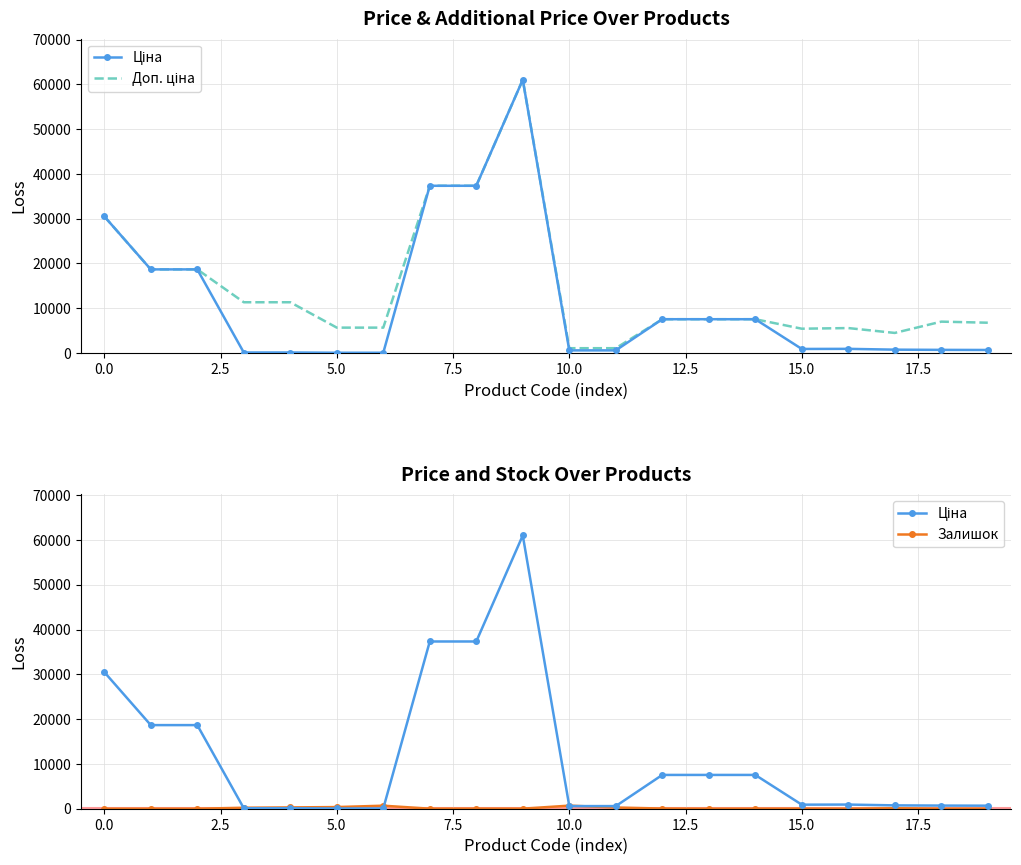

Is it true that Залишок equals 171.8 at 12.5?

False